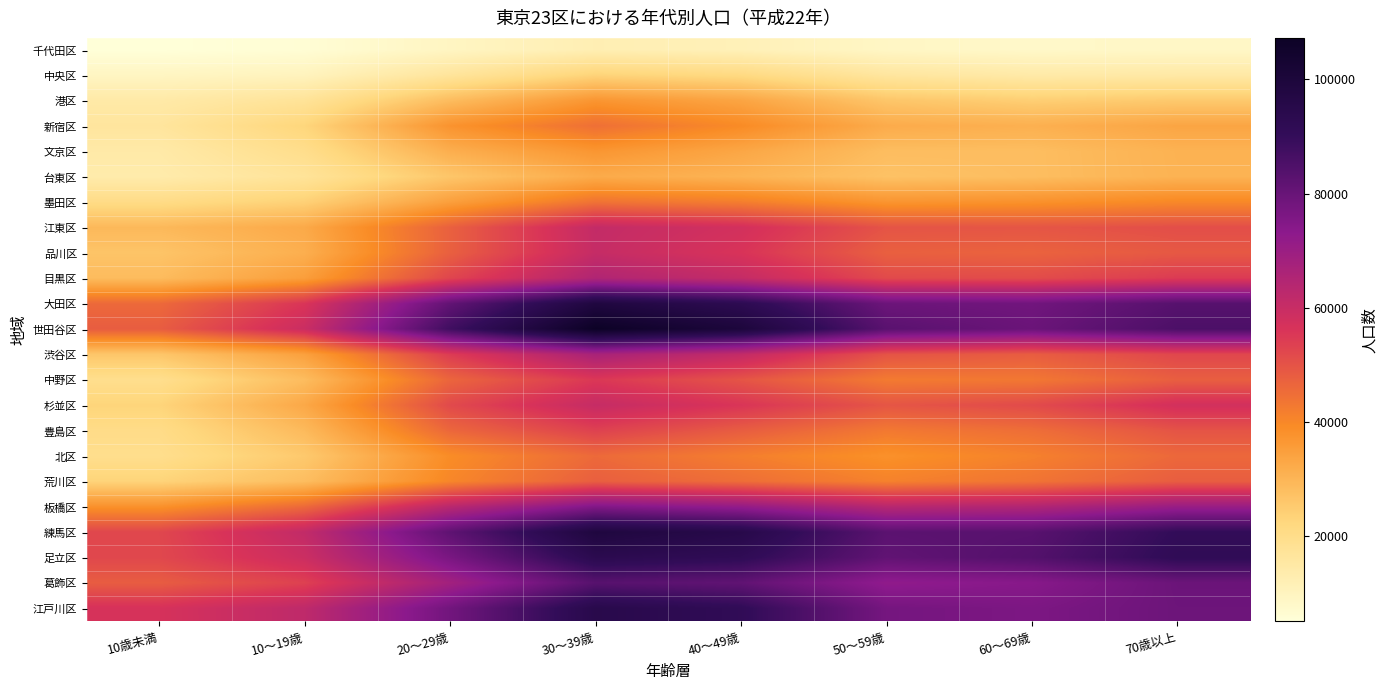

Which series has the largest total across all categories?

世田谷区